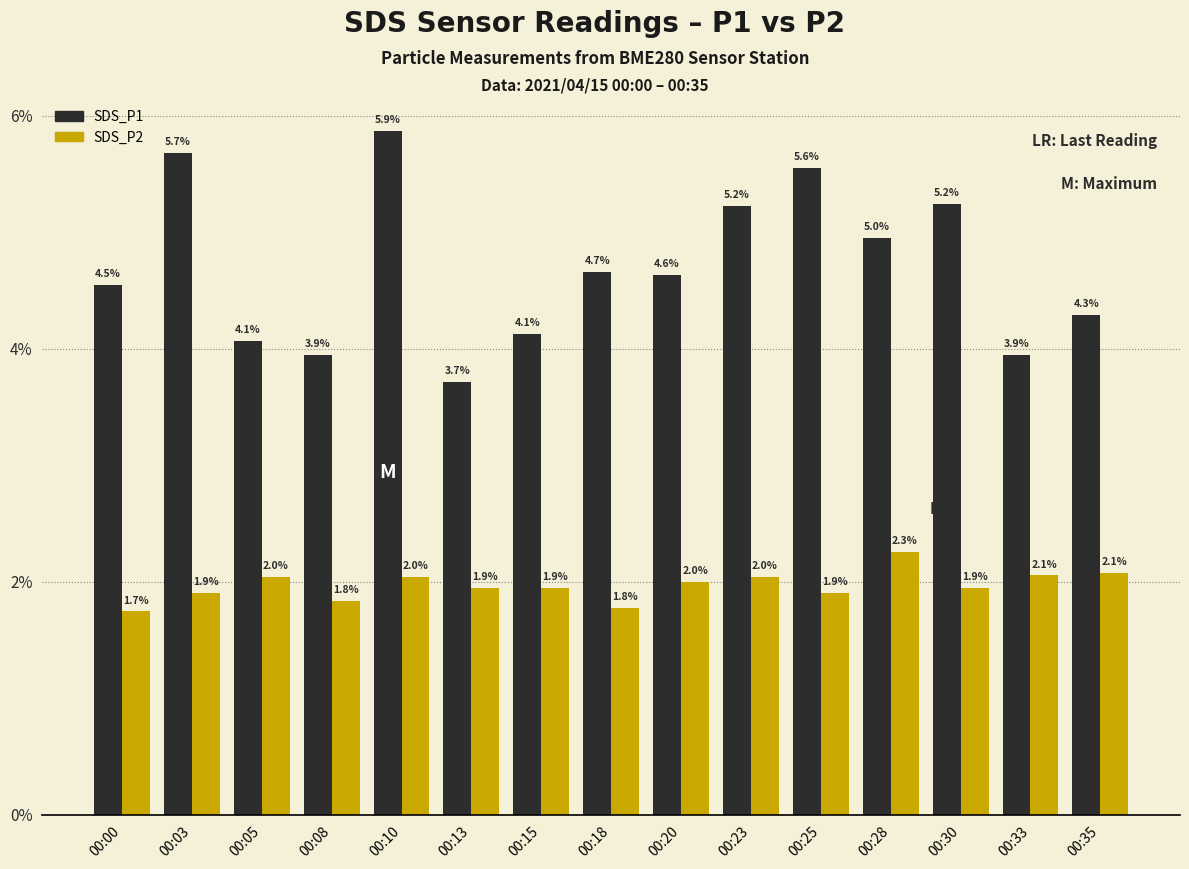

What is the sum of the SDS_P1 values at 00:23 and 00:25?

10.8